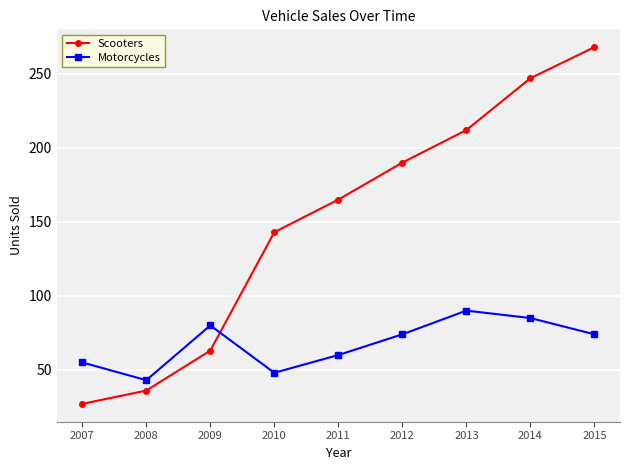

What is the maximum value shown in the chart?

268